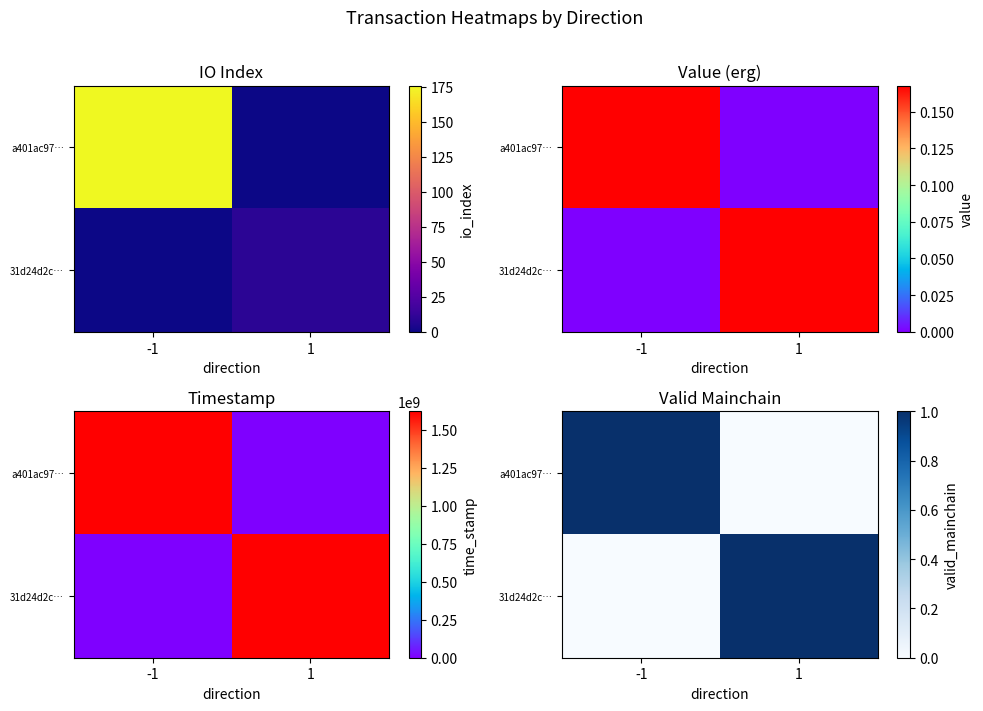

Which has a higher value, -1 or 1?

-1